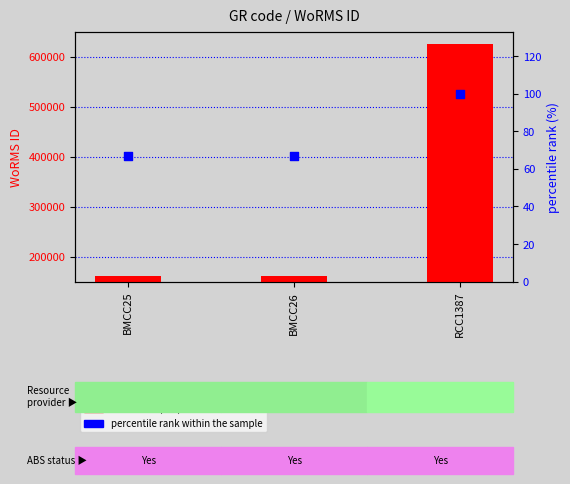

Which series has the largest total across all categories?

WoRMS ID